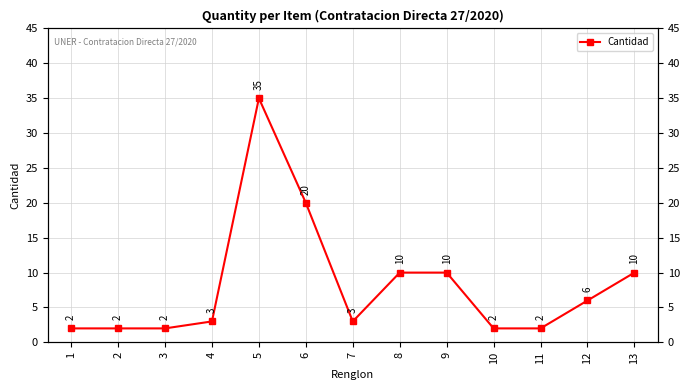

What is the approximate value at 11?

2